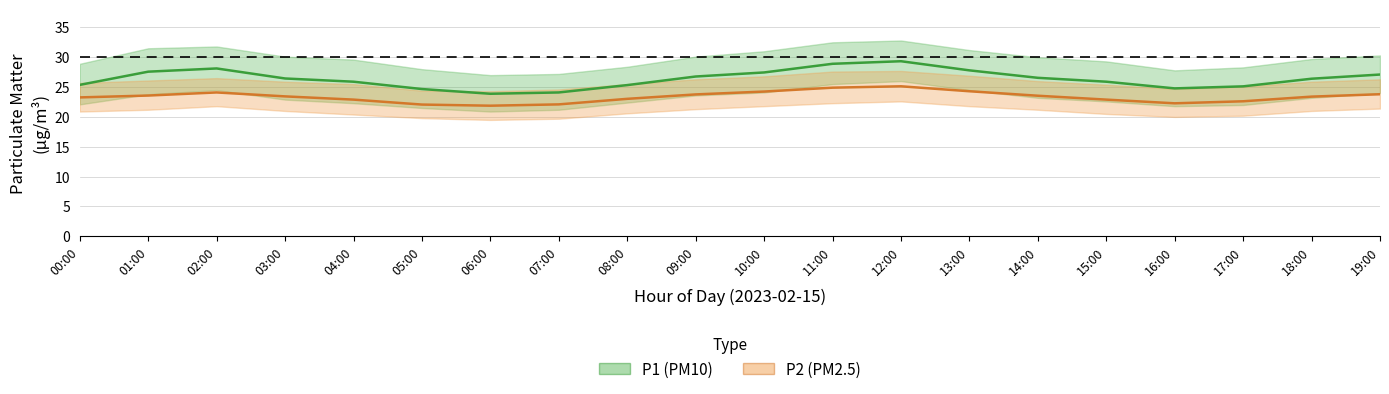

Reading right to left, transcribe all the data shown in this chart.

P1 (PM10): 19:00=27.1	18:00=26.4	17:00=25.1	16:00=24.8	15:00=25.9	14:00=26.6	13:00=27.8	12:00=29.3	11:00=28.9	10:00=27.4	09:00=26.8	08:00=25.3	07:00=24.1	06:00=23.9	05:00=24.7	04:00=25.9	03:00=26.4	02:00=28.1	01:00=27.6	00:00=25.4
P2 (PM2.5): 19:00=23.8	18:00=23.4	17:00=22.6	16:00=22.3	15:00=22.9	14:00=23.6	13:00=24.3	12:00=25.1	11:00=24.9	10:00=24.2	09:00=23.8	08:00=23.0	07:00=22.1	06:00=21.9	05:00=22.1	04:00=22.9	03:00=23.4	02:00=24.1	01:00=23.6	00:00=23.3